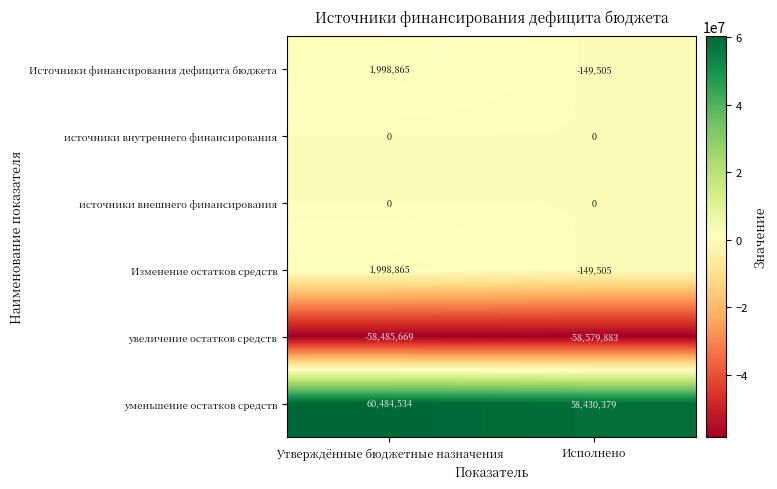

Which series has the largest total across all categories?

уменьшение остатков средств